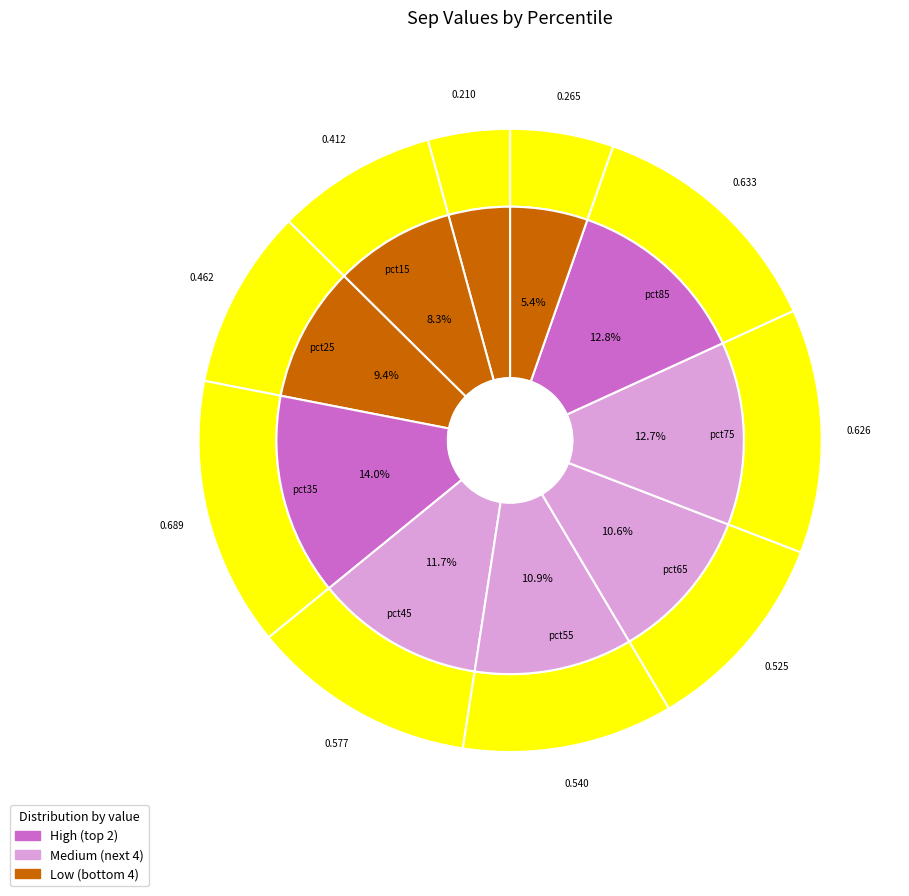

Does pct45 account for over 50% of the chart?

No